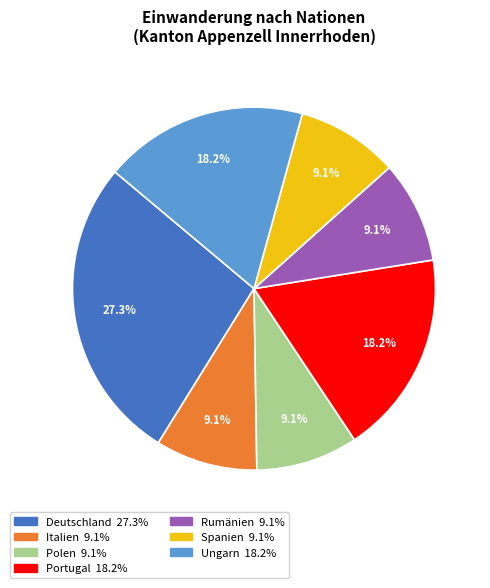

Is the sum of Deutschland and Spanien greater than half?

No